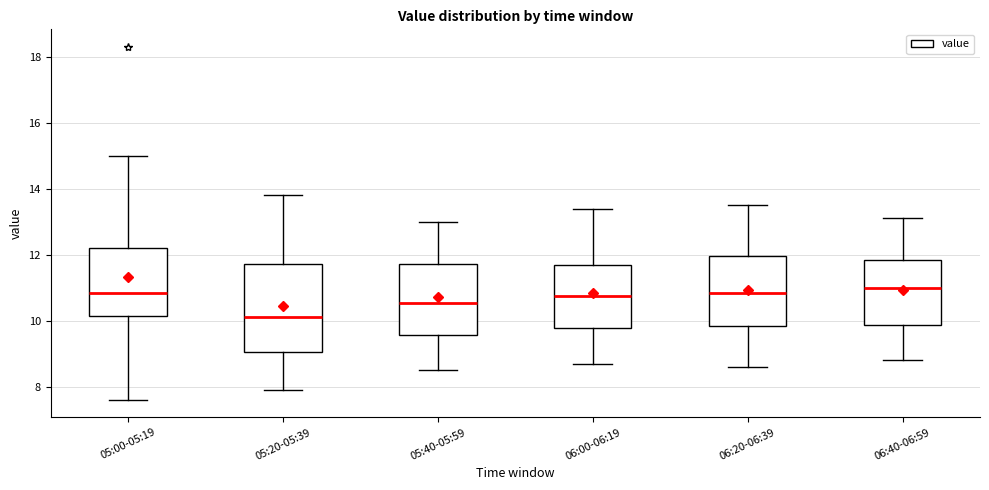

Reading left to right, transcribe this box plot: for each box, give where its median line is, the range the box spans, and where its two whiskers end, as read against the y-axis. The values are not printed on the chart, so give them approximately, as read against the axis.

05:00-05:19: median 10.8, box 10.2 to 12.2, whiskers 7.6 to 15.0
05:20-05:39: median 10.2, box 9.0 to 11.8, whiskers 8.0 to 13.8
05:40-05:59: median 10.6, box 9.6 to 11.8, whiskers 8.6 to 13.0
06:00-06:19: median 10.8, box 9.8 to 11.6, whiskers 8.8 to 13.4
06:20-06:39: median 10.8, box 9.8 to 12.0, whiskers 8.6 to 13.6
06:40-06:59: median 11.0, box 9.8 to 11.8, whiskers 8.8 to 13.2